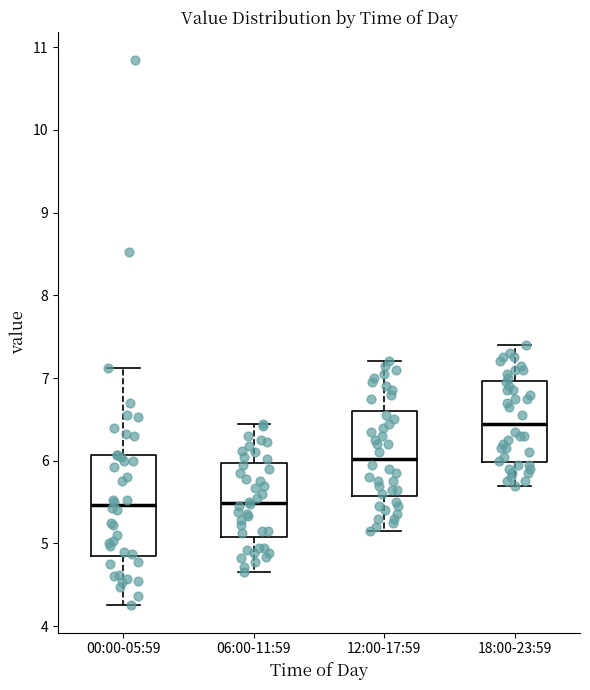

Which box is the tallest, from its lower edge to its upper edge?

00:00-05:59